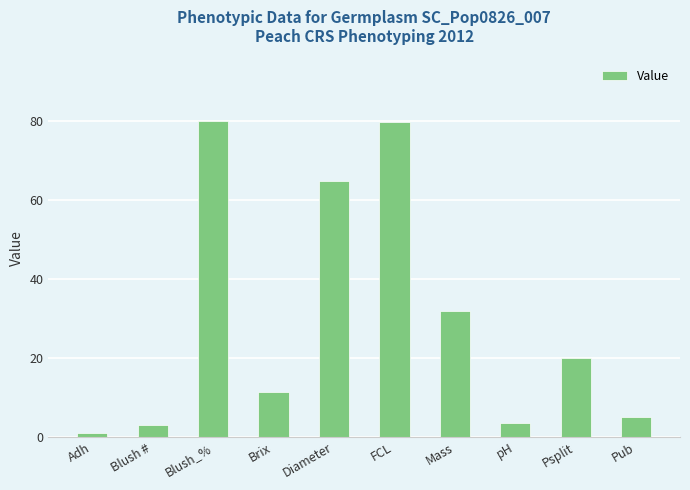

What is the label of the 4th bar from the right?

Mass